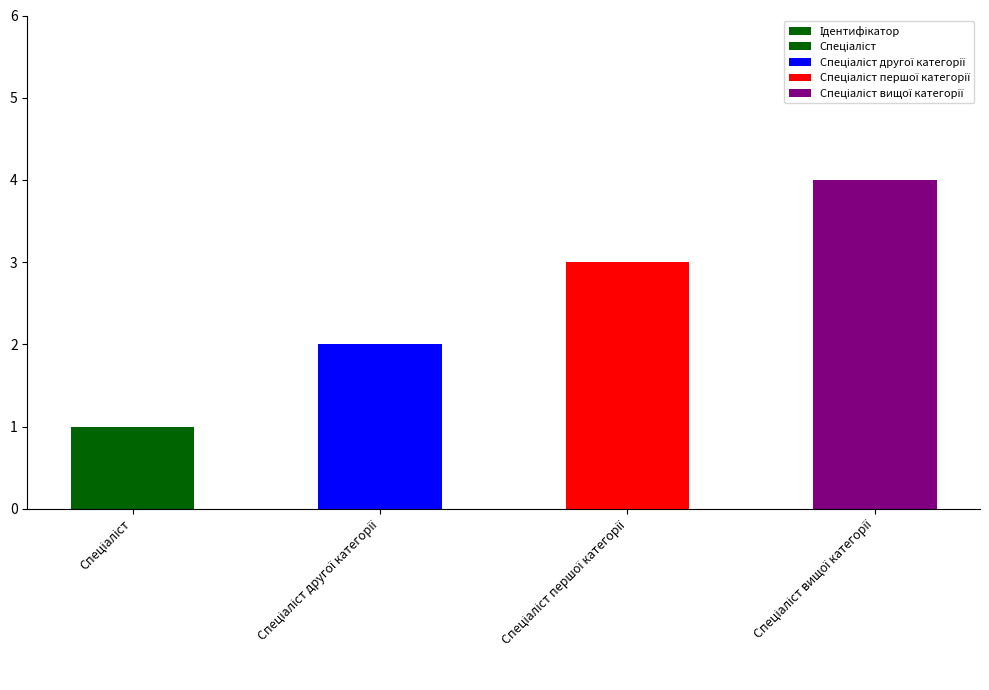

How many values are between 2 and 4?

3